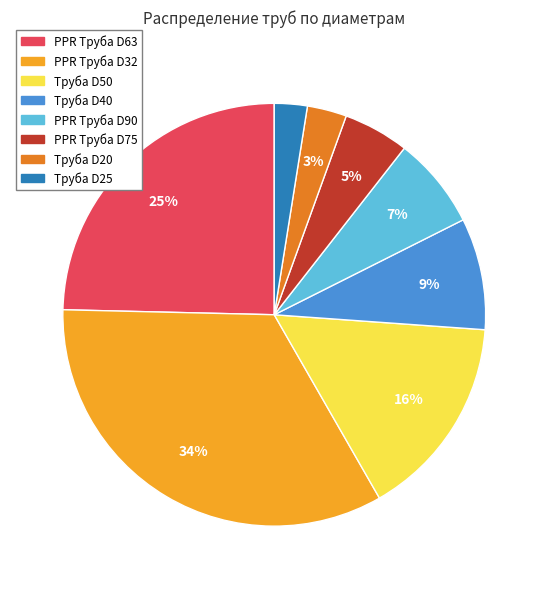

To the nearest percent, what is the difference between the PPR Труба D32 and Труба D40 slice percentages?

25%